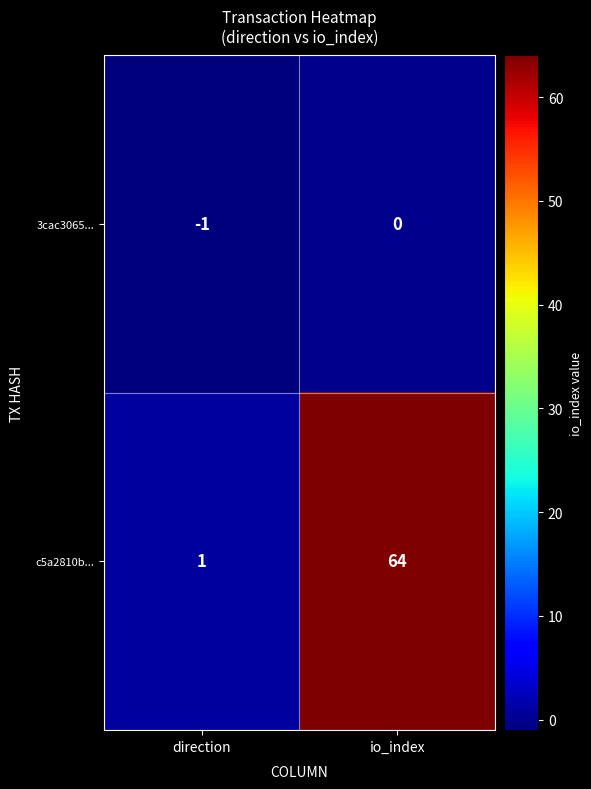

Reading left to right, what are all the values shown in this chart?

3cac3065...: direction=-1	io_index=0
c5a2810b...: direction=1	io_index=64